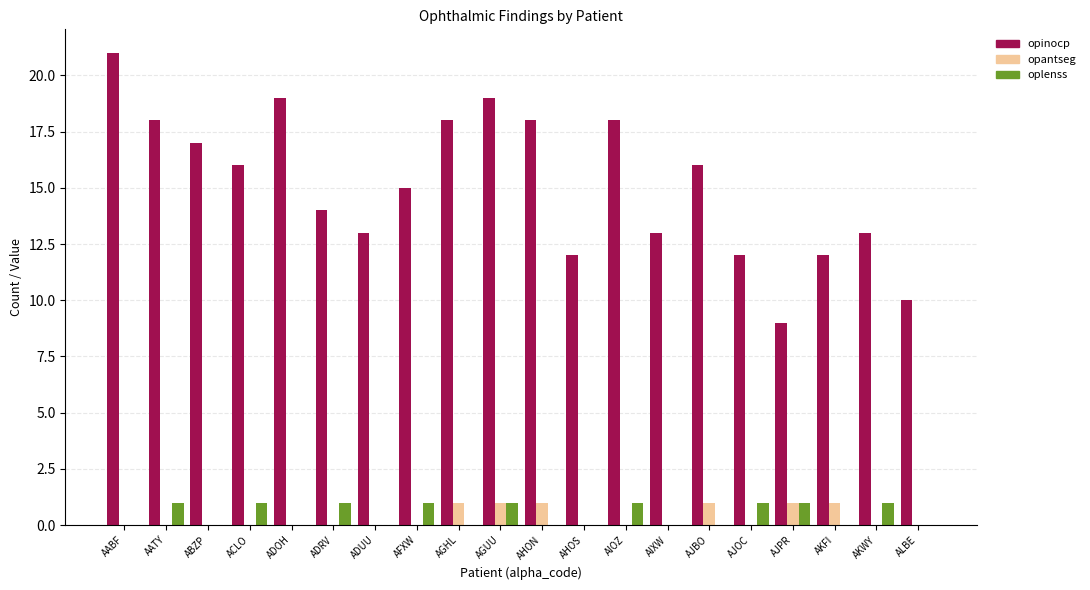

Is it true that opantseg equals 0 at AJOC?

True